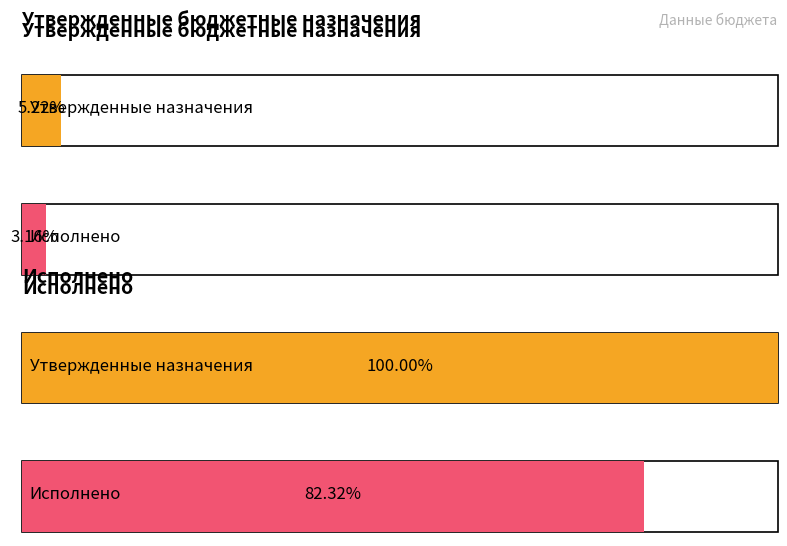

What is the value of the Исполнено bar at the 4th from the left?

539598693.5